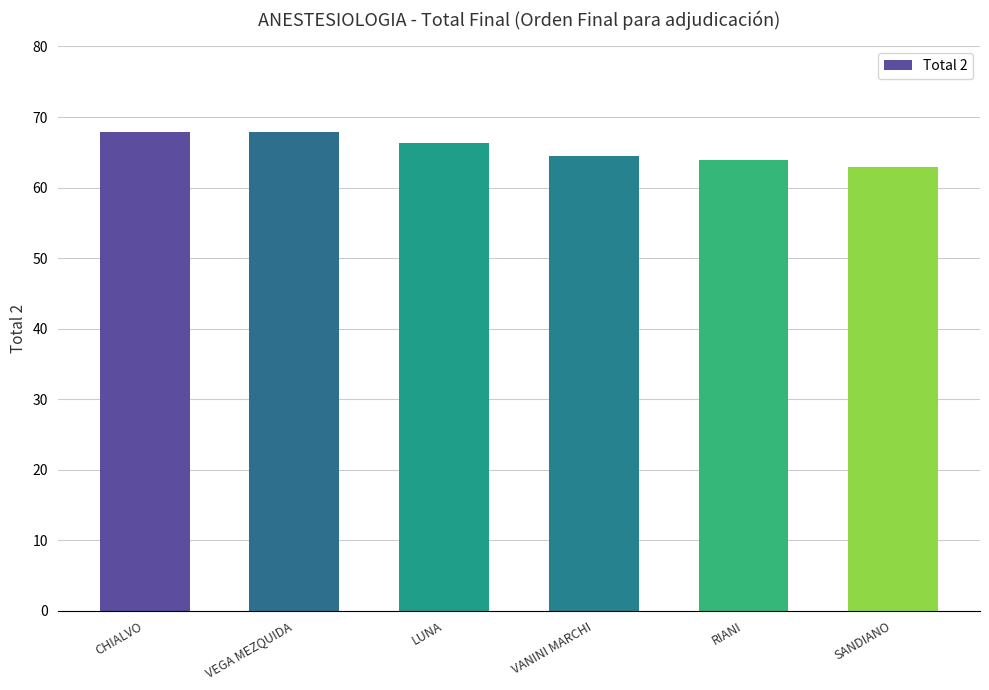

True or false: the data shows 64.5 at VANINI MARCHI.

True